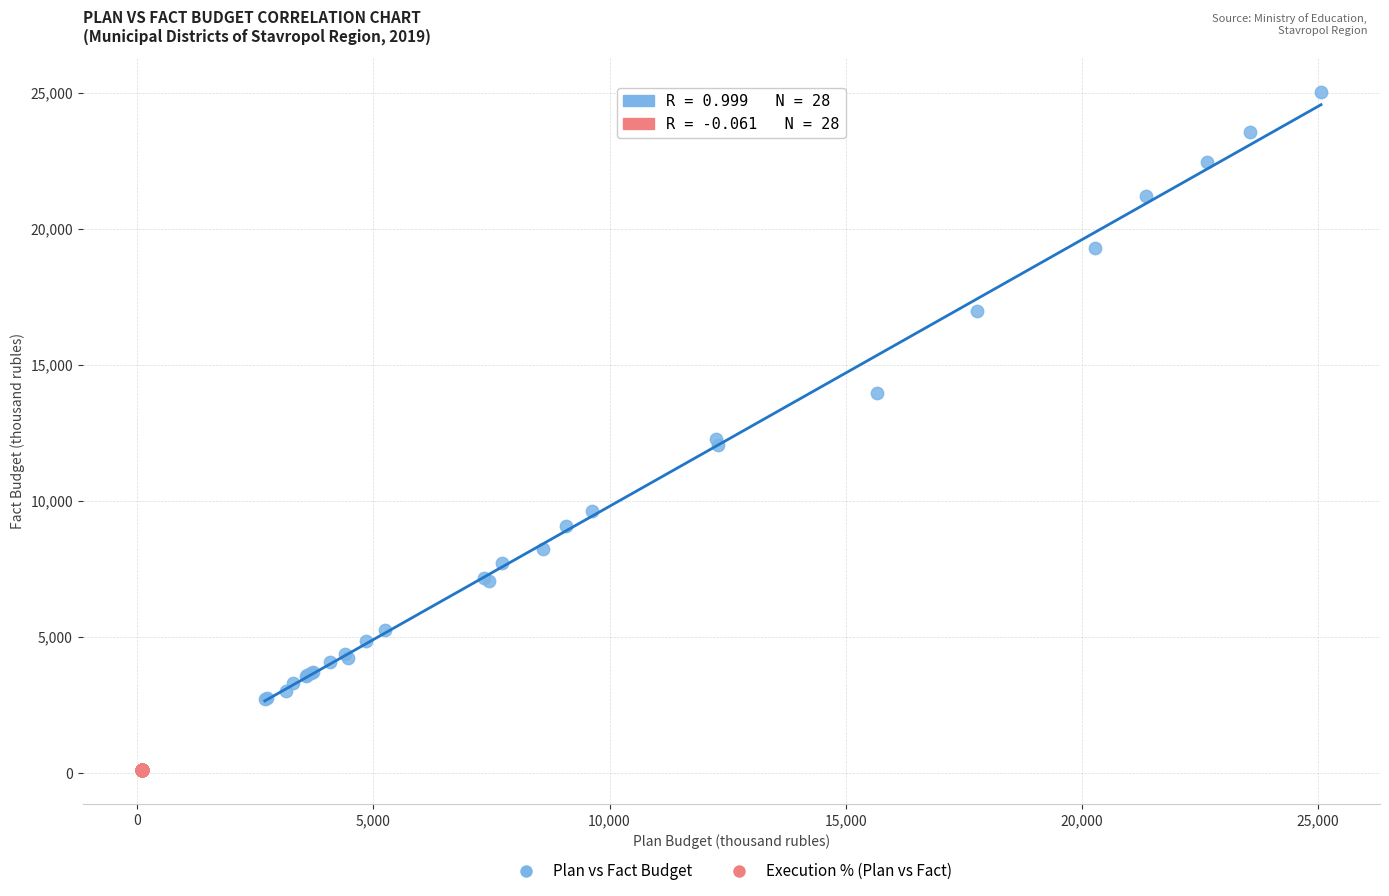

Which series reaches the minimum Y coordinate?

Execution % (Plan vs Fact)